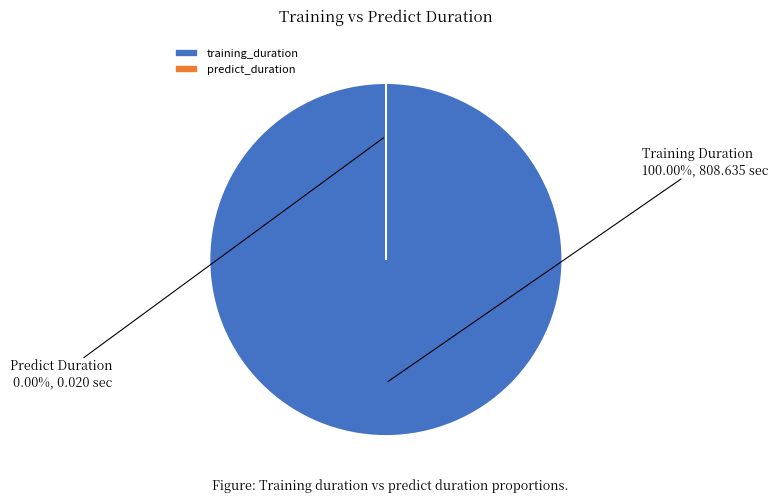

True or false: training_duration accounts for 93% of the total.

False